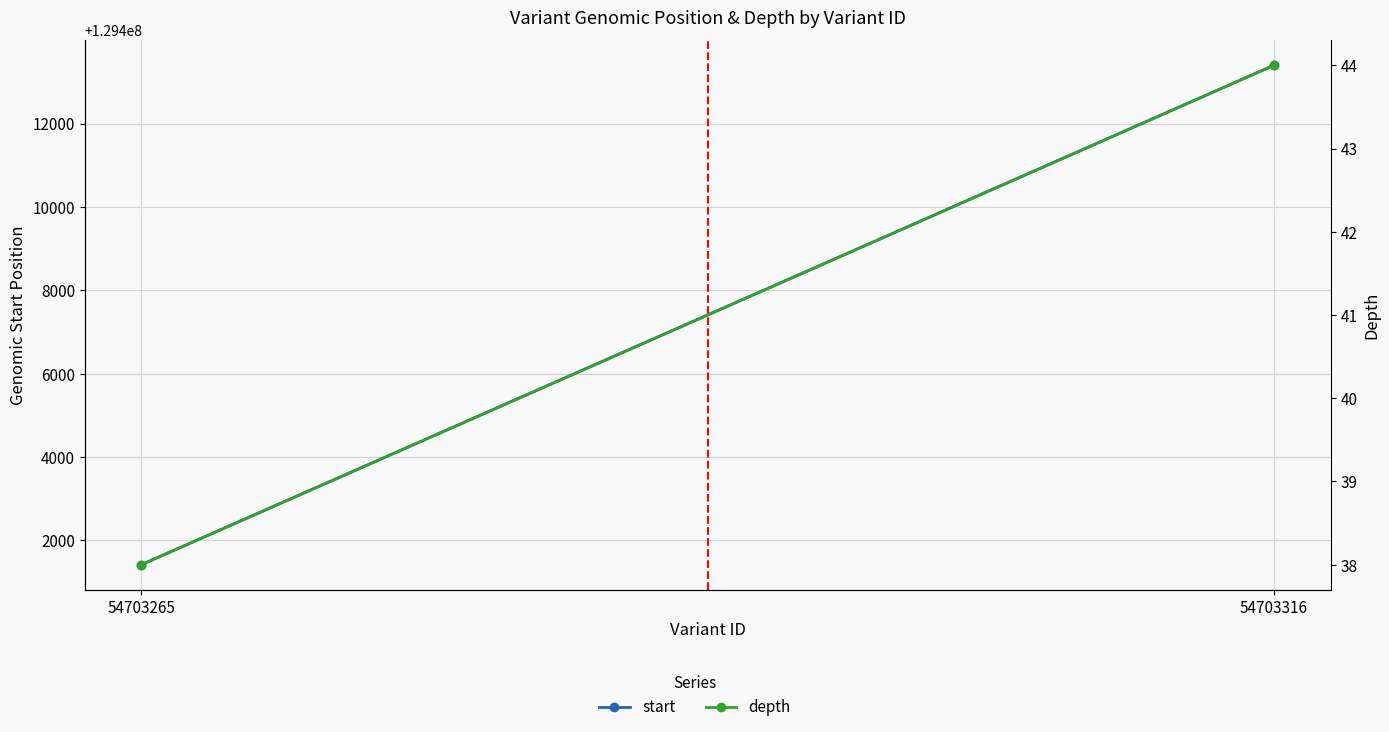

How many lines are shown in the chart?

2